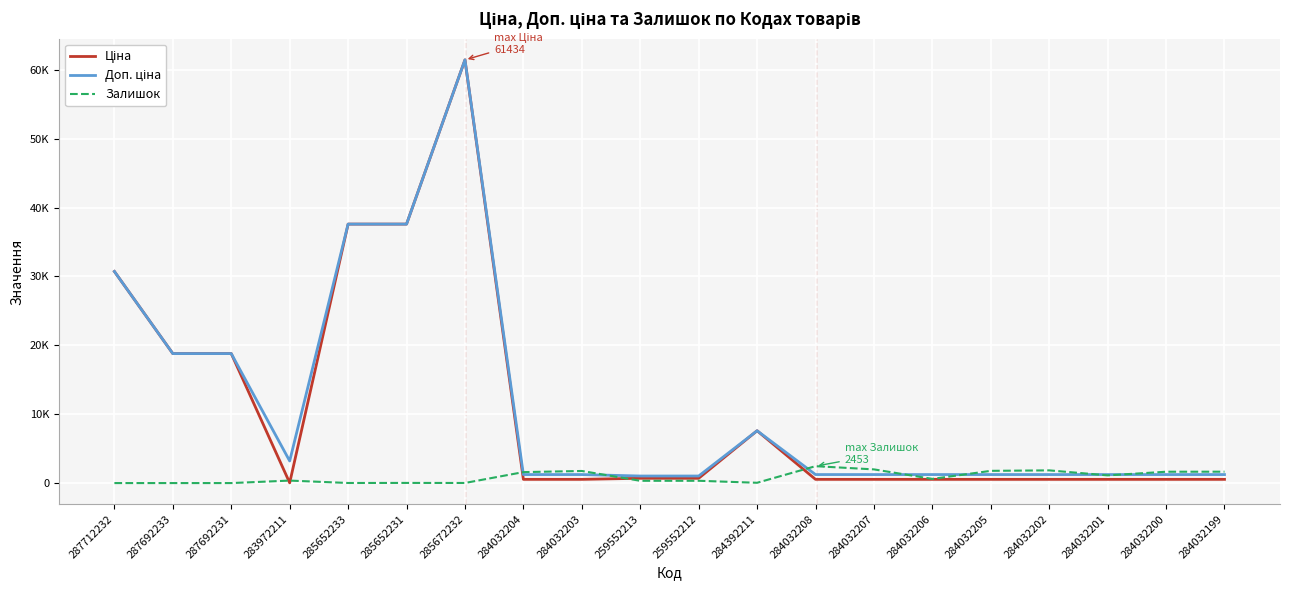

Does the chart display data point markers on the line(s)?

No